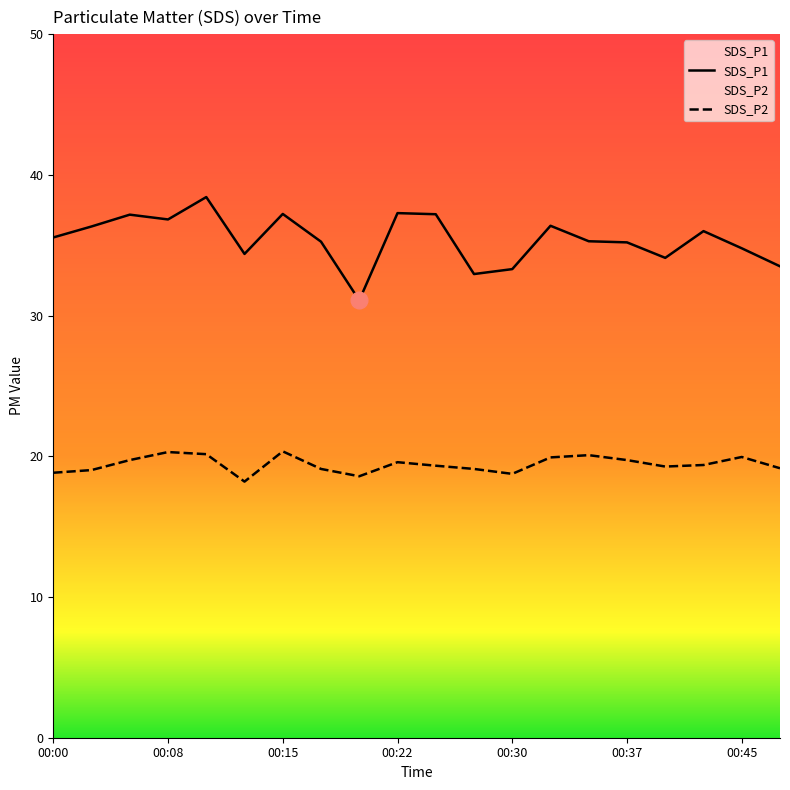

What is the sum of all SDS_P2 values?

388.5